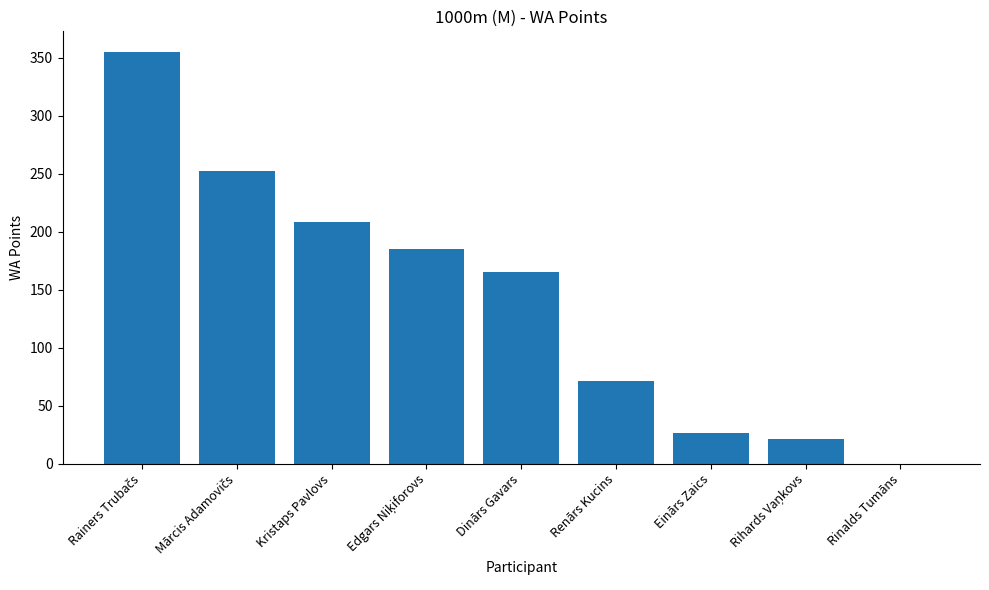

What is the sum of all values?

1283